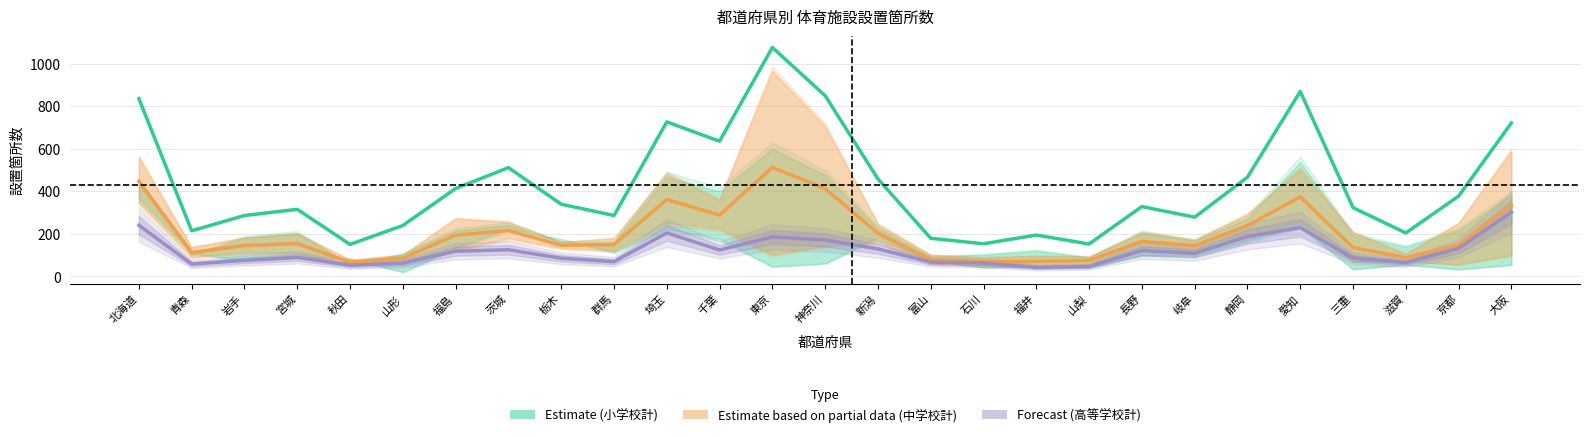

At how many categories does at least one series exceed 366?

12